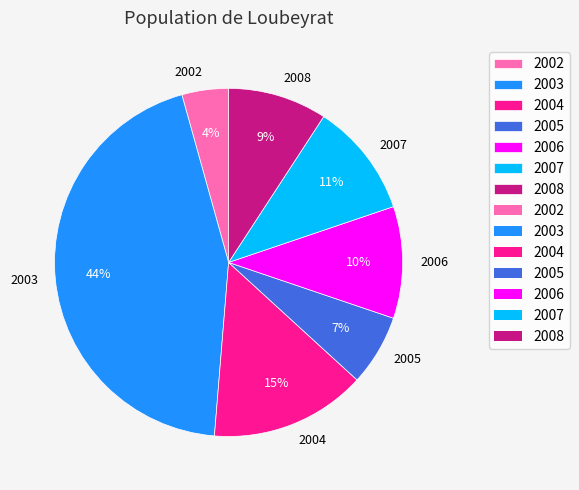

To the nearest percent, what percentage of the pie is 2005?

7%